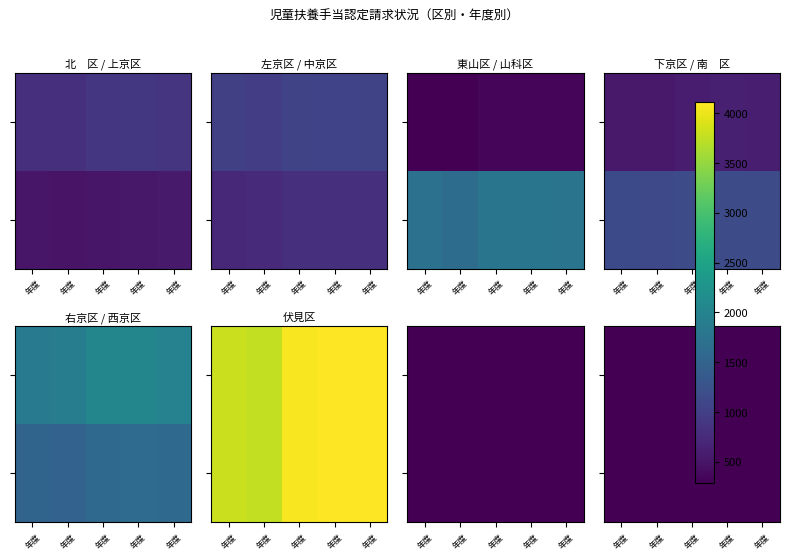

Rank the series by their maximum value, from highest to lowest.

伏見区, 右京区, 山科区, 西京区, 南　区, 左京区, 北　区, 中京区, 下京区, 上京区, 東山区